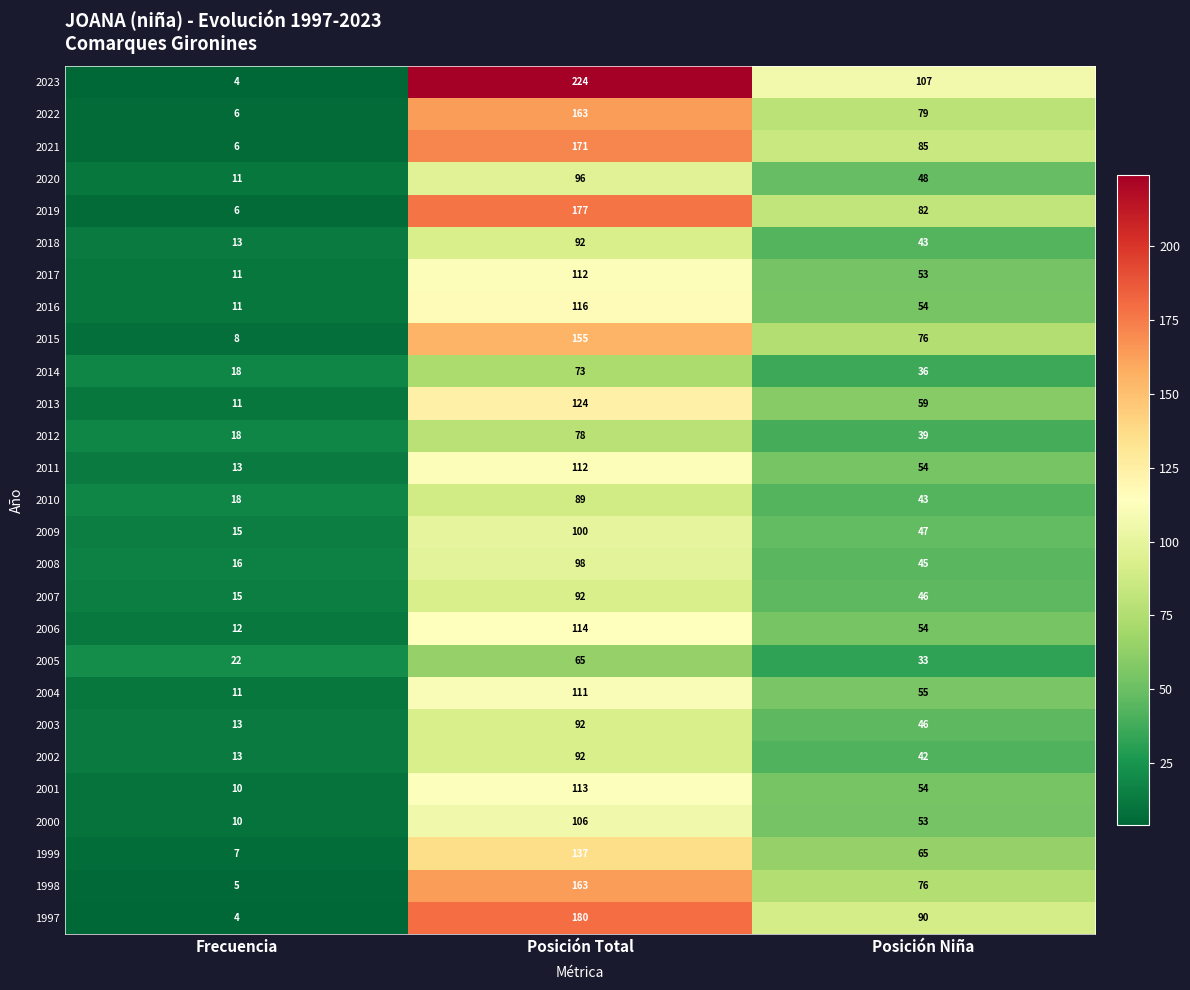

What is the approximate value of 2007 at Posición Total, to the nearest 10?

90